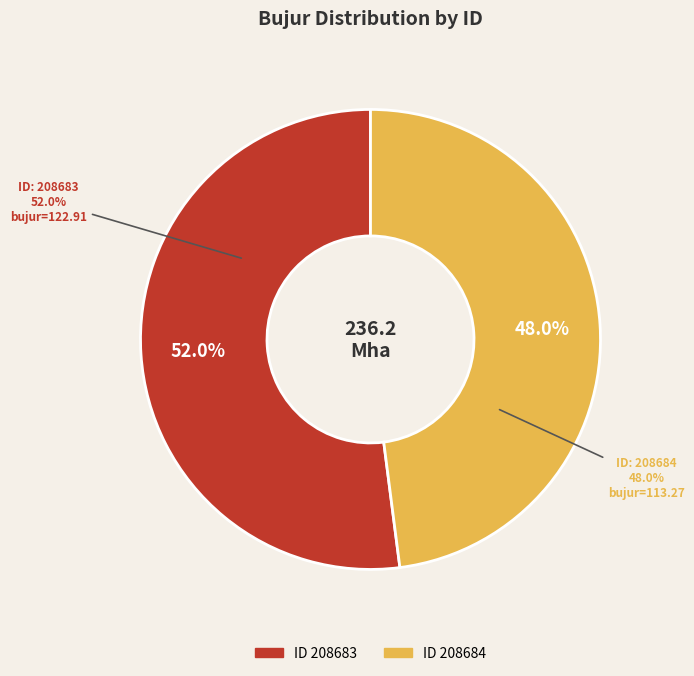

Combined, what portion of the pie is 208683 and 208684?

100.0%